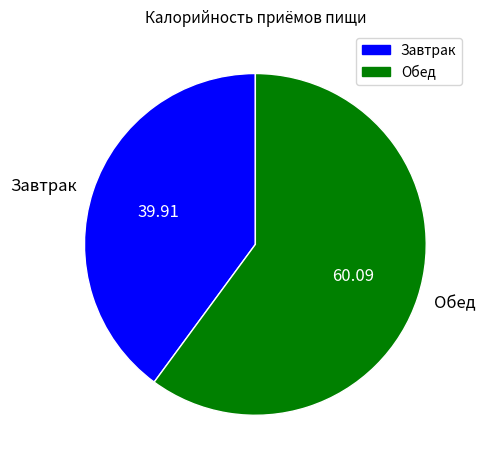

The Обед slice represents 53% of the pie. True or false?

False